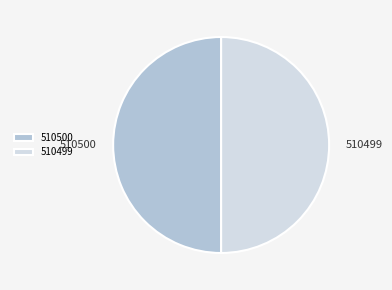

Do 510500 and 510499 together represent more than half of the pie?

Yes